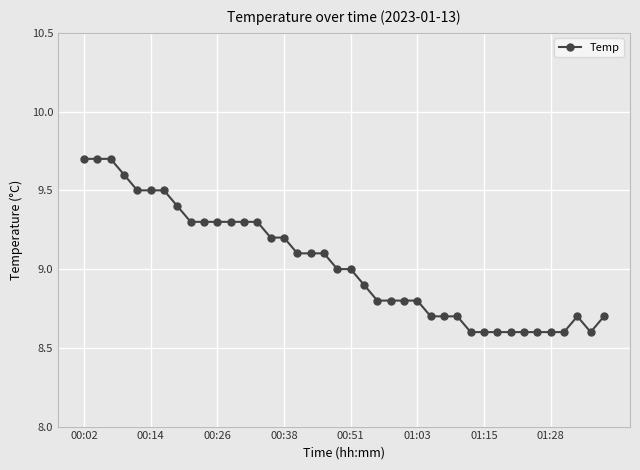

What is the value of the 38th point from the left?

8.7